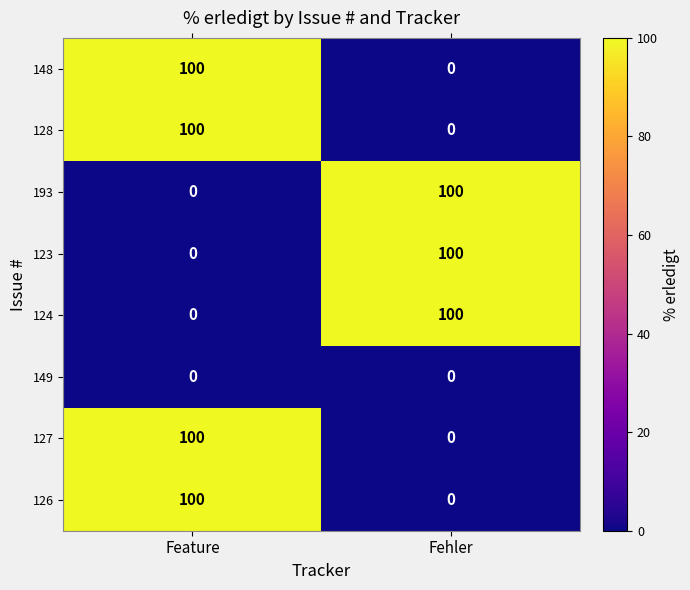

What is the difference between the maximum and minimum values in the 123 series?

100